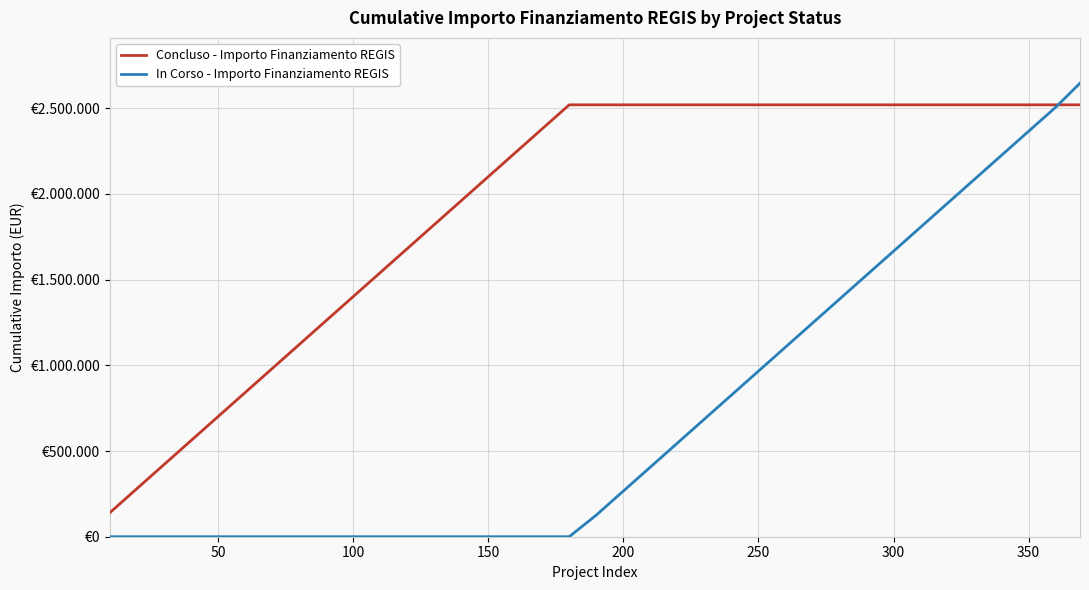

What are all the series names shown in the legend?

Concluso - Importo Finanziamento REGIS, In Corso - Importo Finanziamento REGIS